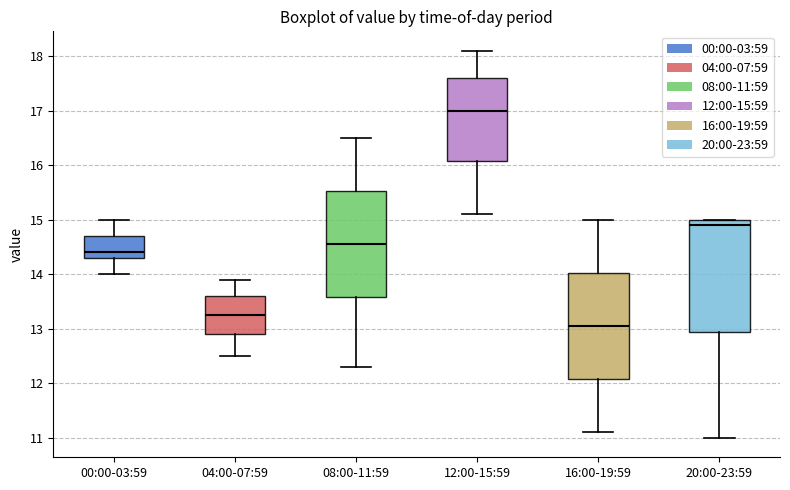

Reading left to right, transcribe this box plot: for each box, give where its median line is, the range the box spans, and where its two whiskers end, as read against the y-axis. The values are not printed on the chart, so give them approximately, as read against the axis.

00:00-03:59: median 14.4, box 14.3 to 14.7, whiskers 14.0 to 15.0
04:00-07:59: median 13.3, box 12.9 to 13.6, whiskers 12.5 to 13.9
08:00-11:59: median 14.6, box 13.6 to 15.5, whiskers 12.3 to 16.5
12:00-15:59: median 17.0, box 16.1 to 17.6, whiskers 15.1 to 18.1
16:00-19:59: median 13.1, box 12.1 to 14.0, whiskers 11.1 to 15.0
20:00-23:59: median 14.9, box 13.0 to 15.0, whiskers 11.0 to 15.0